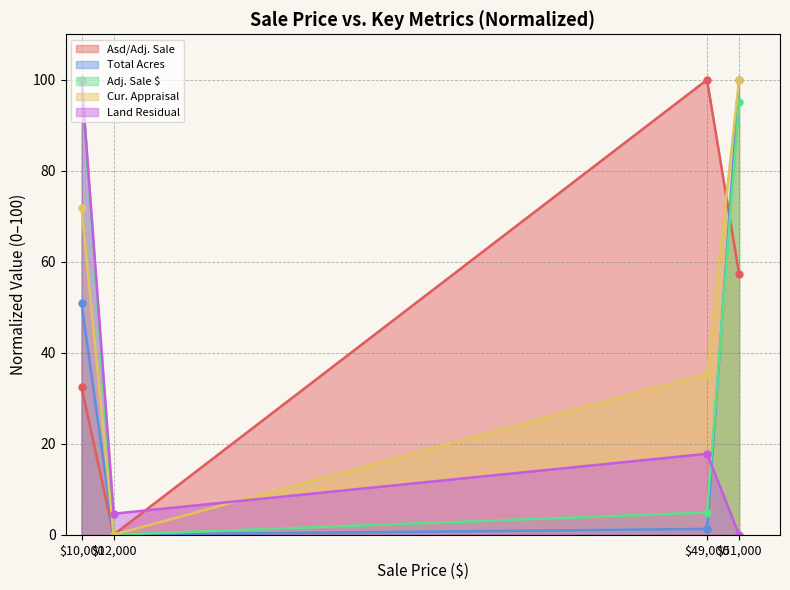

What is the value of the Asd/Adj. Sale point at the 1st from the left?

32.4